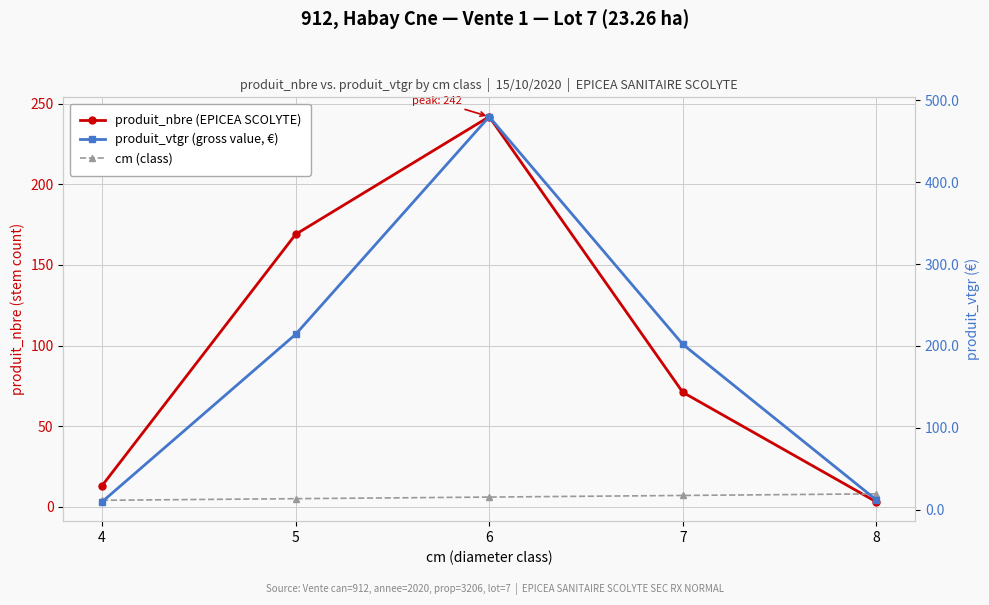

Which label corresponds to the largest value in the chart?

6